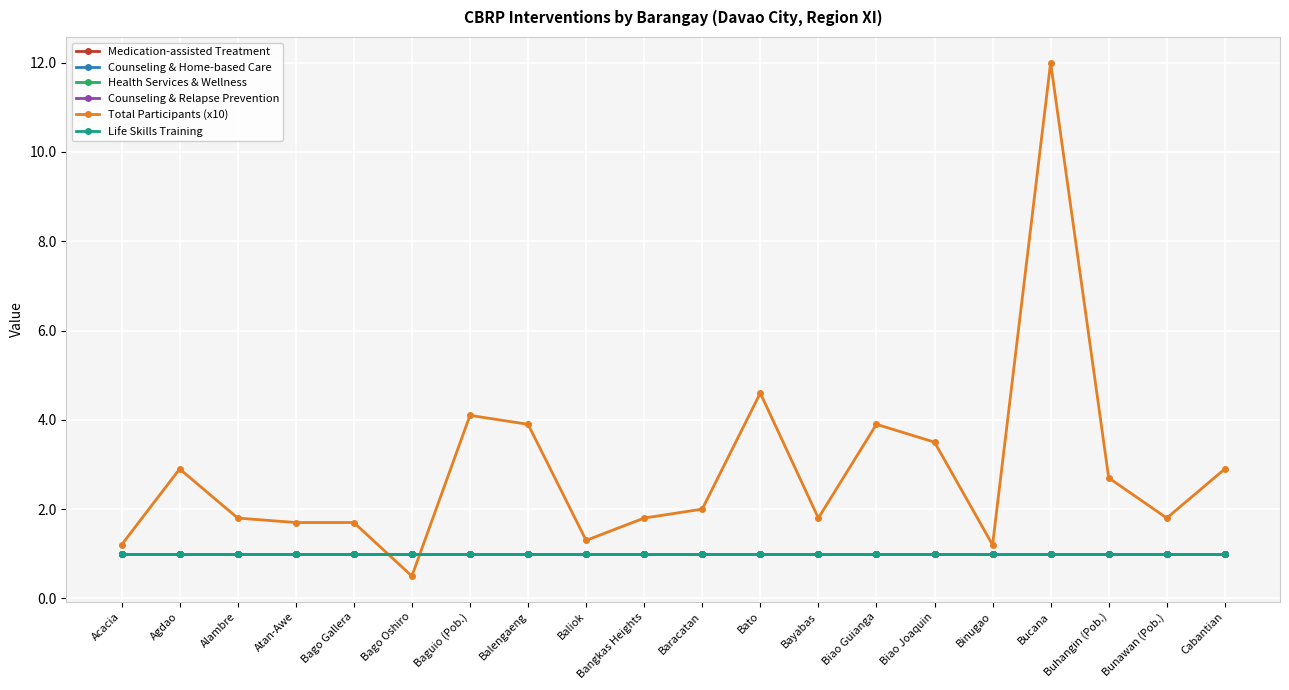

Does the chart have visible grid lines?

Yes